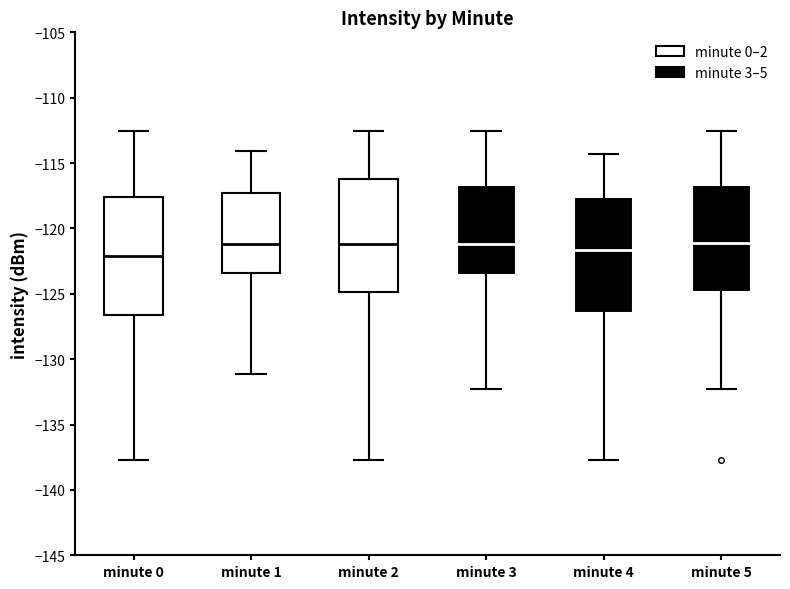

Reading left to right, read every box against the y-axis: the position of its median line, the range the box covers, and the ends of its whiskers. The values are not printed on the chart, so give them approximately, as read against the axis.

minute 0: median -122.0, box -126.5 to -117.5, whiskers -137.5 to -112.5
minute 1: median -121.0, box -123.5 to -117.5, whiskers -131.0 to -114.0
minute 2: median -121.0, box -125.0 to -116.0, whiskers -137.5 to -112.5
minute 3: median -121.0, box -123.5 to -116.5, whiskers -132.5 to -112.5
minute 4: median -121.5, box -126.5 to -117.5, whiskers -137.5 to -114.5
minute 5: median -121.0, box -125.0 to -116.5, whiskers -132.5 to -112.5